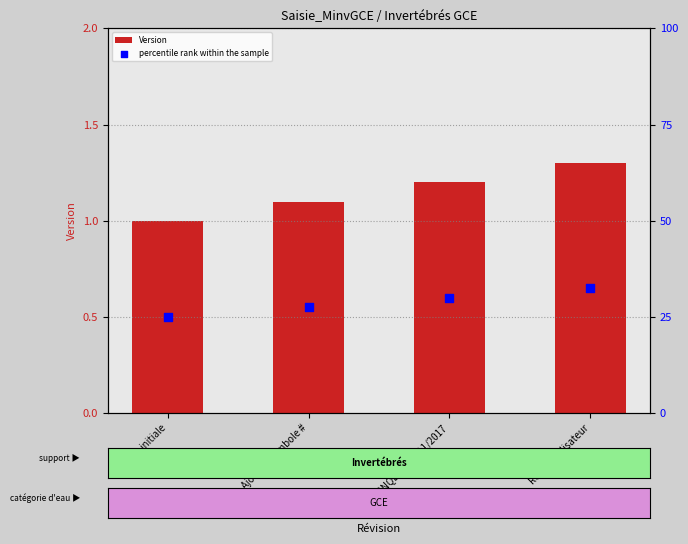

What is the total value across all series at Ajout du symbole #?

28.6